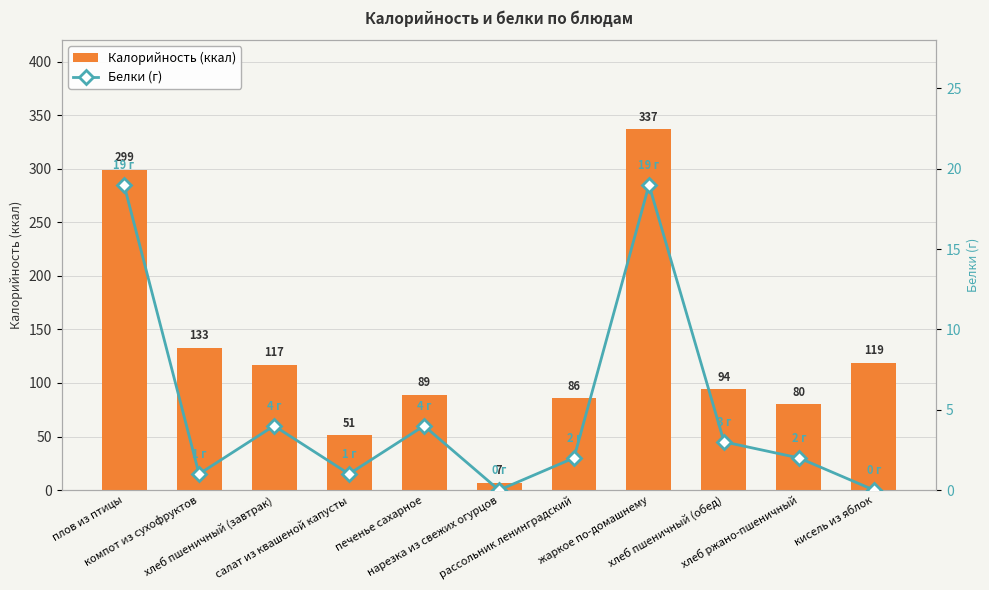

At how many categories does at least one series exceed 323?

1